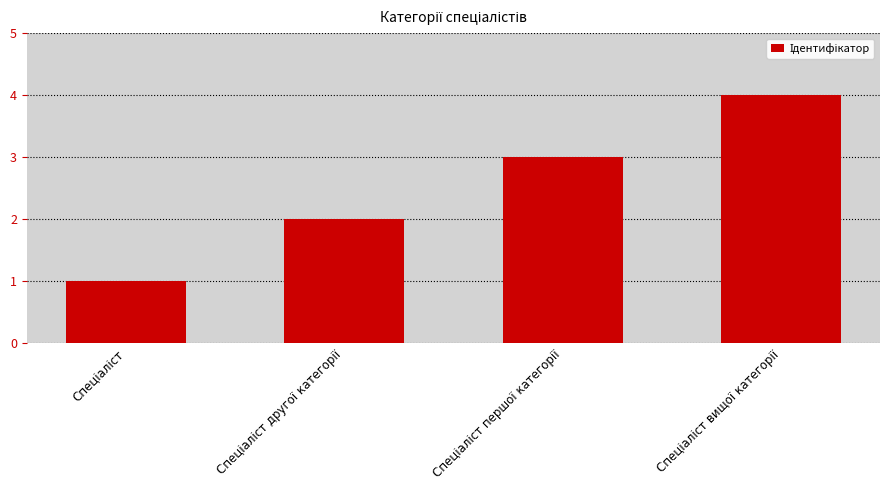

What is the difference between the maximum and minimum values?

3